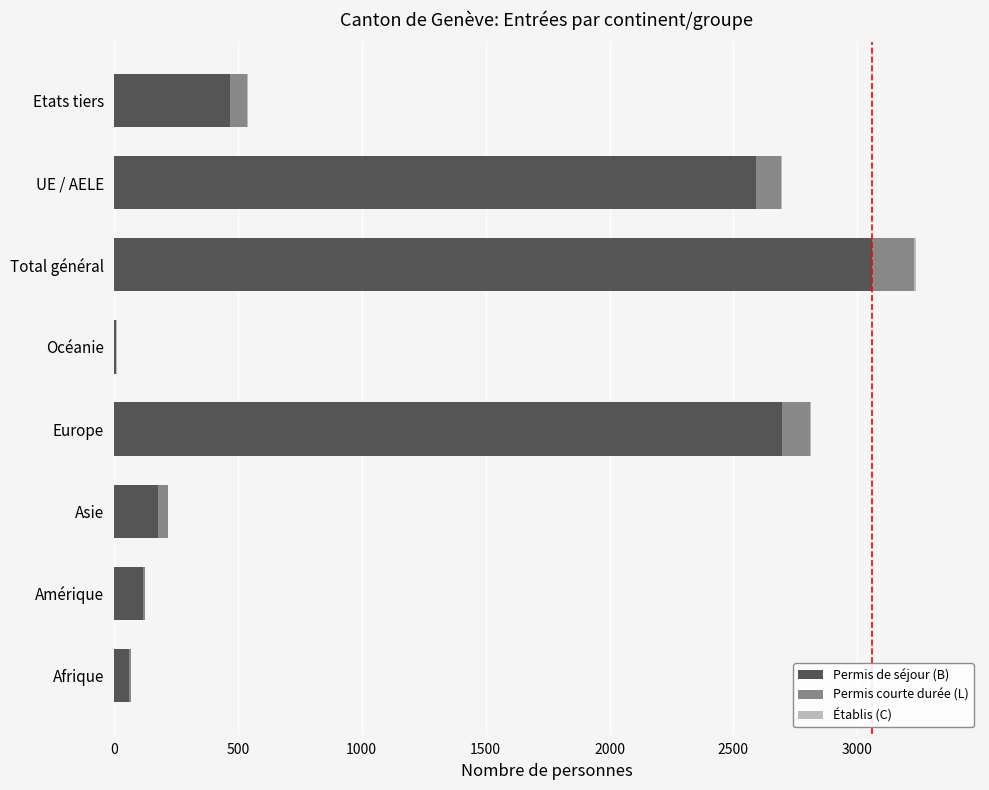

At which label does Permis de séjour (B) reach its peak?

Total général